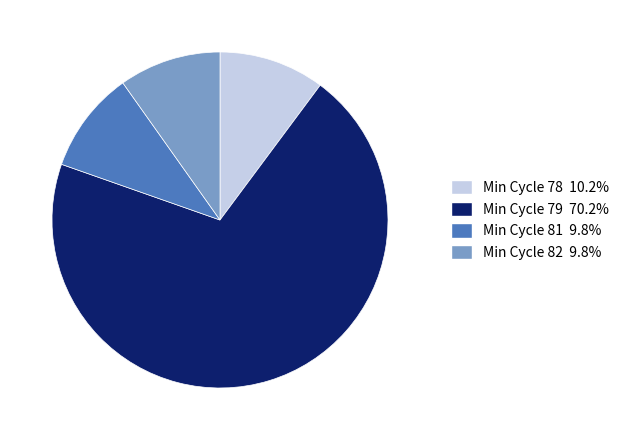

Does any single category account for the majority?

Yes